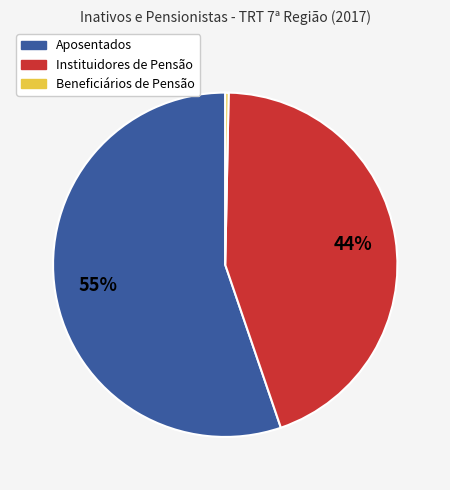

To the nearest percent, what is the average slice percentage?

33%